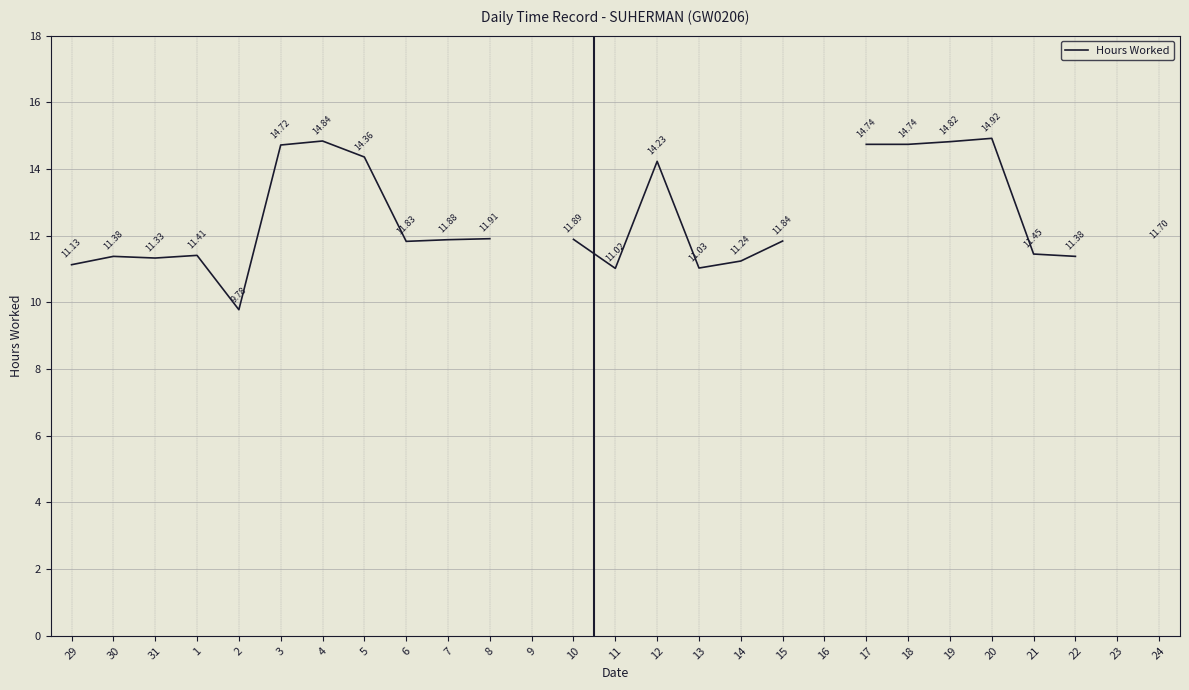

What is the difference between the maximum and minimum values?

5.1